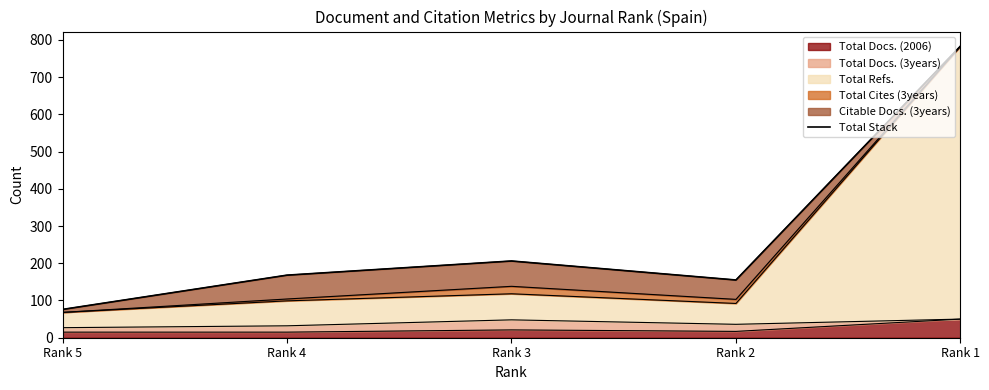

Which has a higher value, Rank 4 or Rank 3?

Rank 3